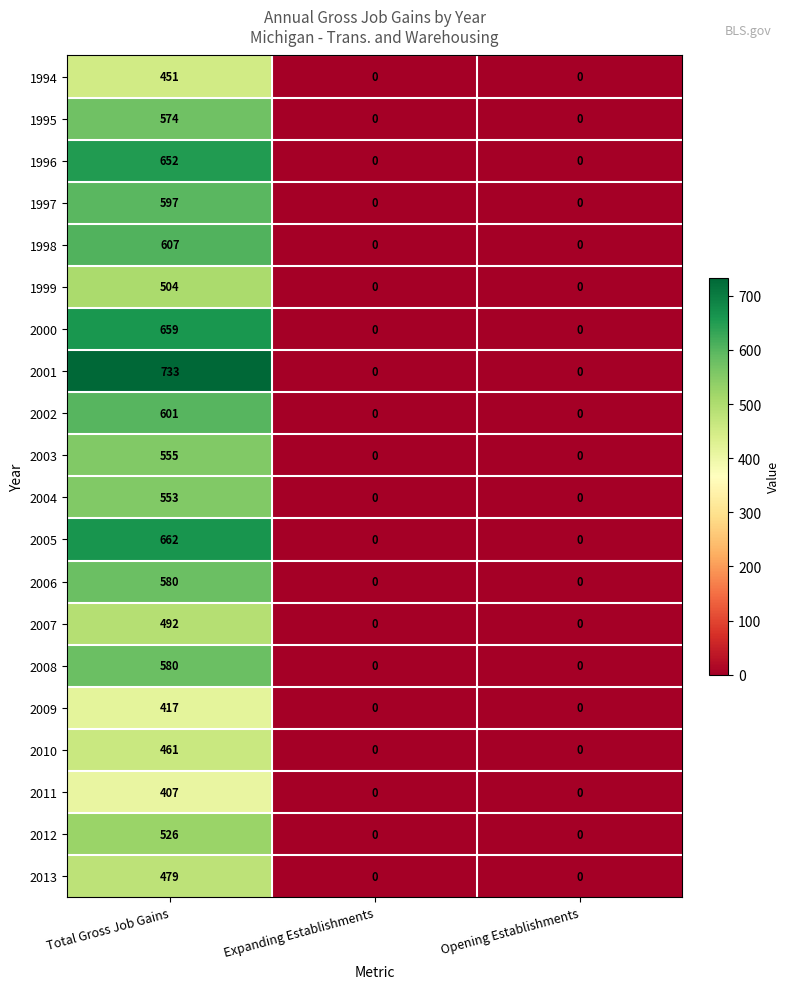

At which category is the sum across all series the highest?

Total Gross Job Gains